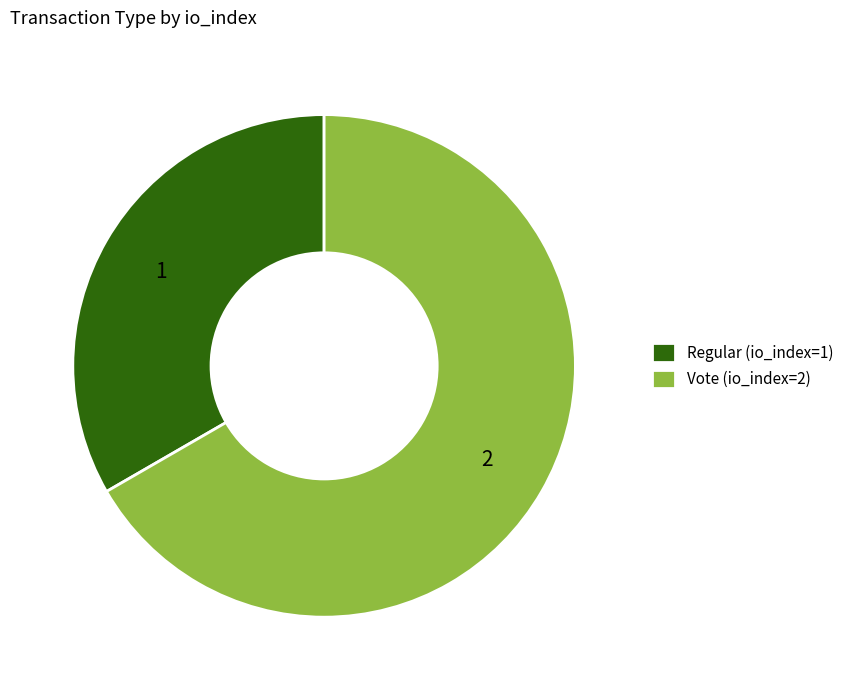

Count the number of slices in the pie.

2